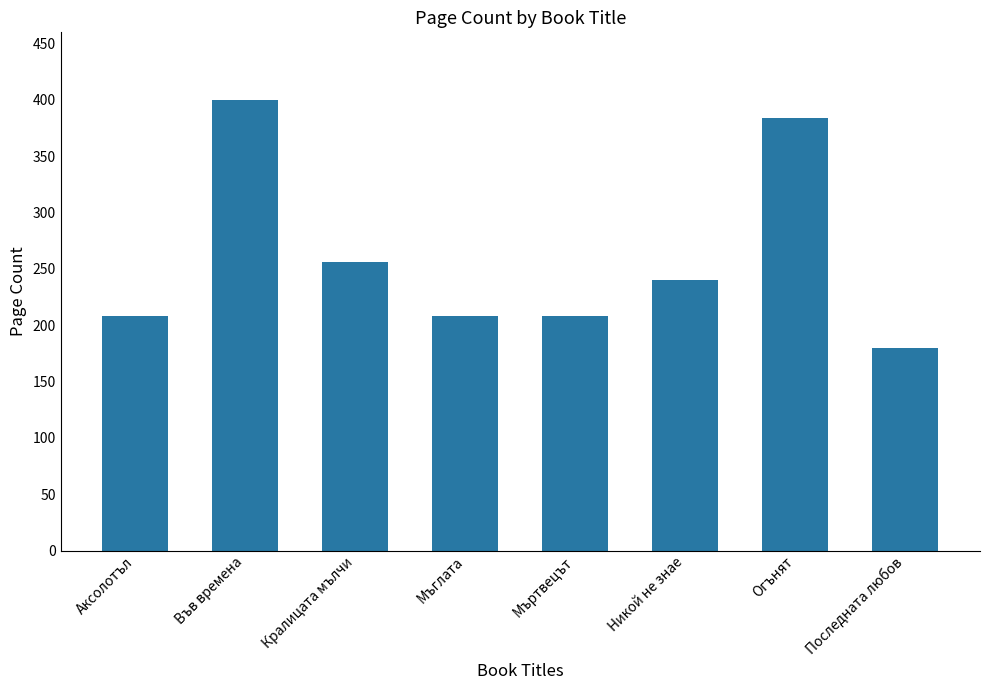

The chart shows a value of 206 at Огънят. True or false?

False